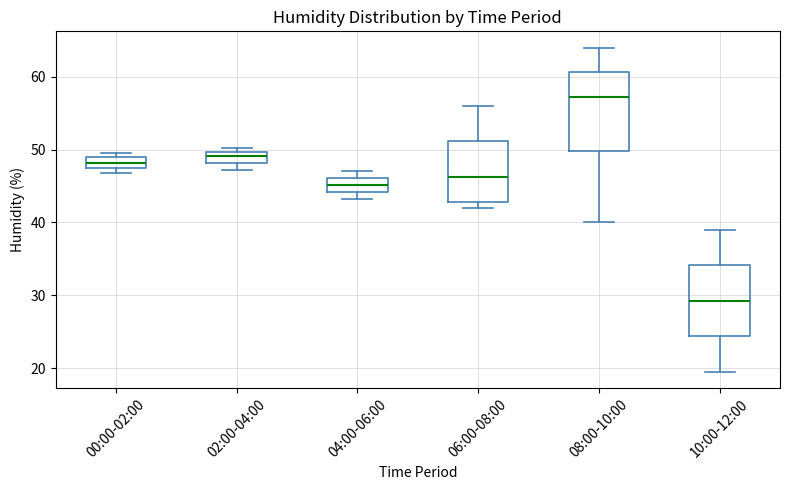

Reading left to right, read every box against the y-axis: the position of its median line, the range the box covers, and the ends of its whiskers. The values are not printed on the chart, so give them approximately, as read against the axis.

00:00-02:00: median 48, box 47 to 49, whiskers 47 (just below the box's lower edge) to 50
02:00-04:00: median 49, box 48 to 50, whiskers 47 to 50 (just above the box's upper edge)
04:00-06:00: median 45, box 44 to 46, whiskers 43 to 47
06:00-08:00: median 46, box 43 to 51, whiskers 42 to 56
08:00-10:00: median 57, box 50 to 61, whiskers 40 to 64
10:00-12:00: median 29, box 24 to 34, whiskers 20 to 39